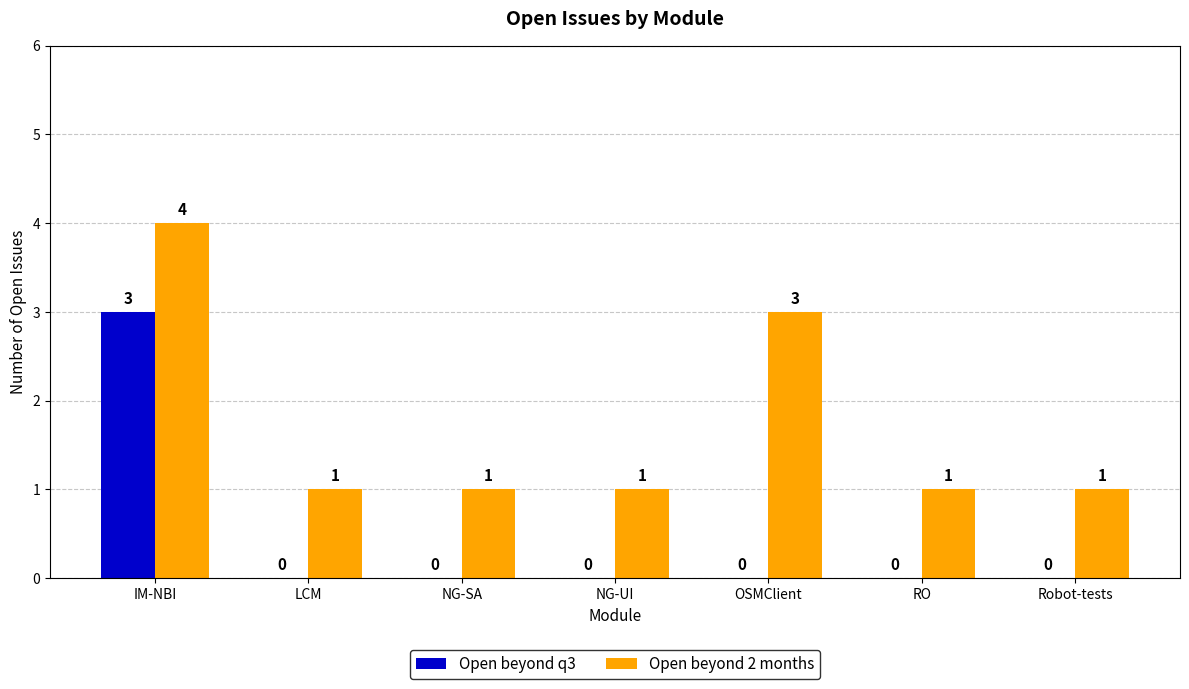

Does the chart contain stacked bars?

No